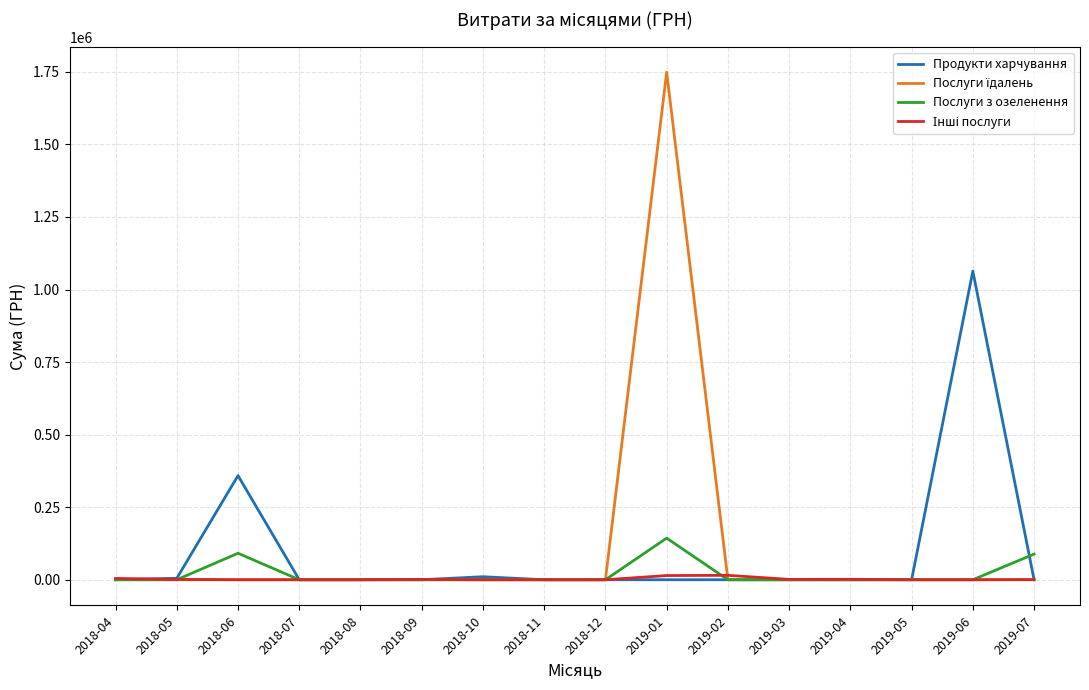

Which label corresponds to the largest value in the chart?

2019-01